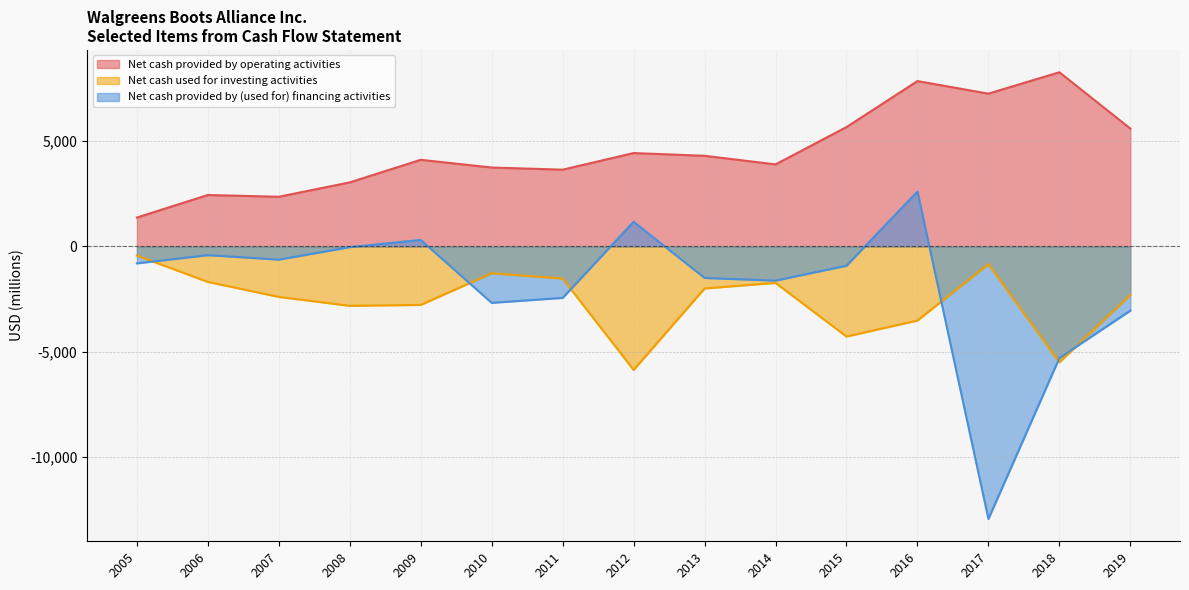

Which series has the largest range (max minus min)?

Net cash provided by (used for) financing activities